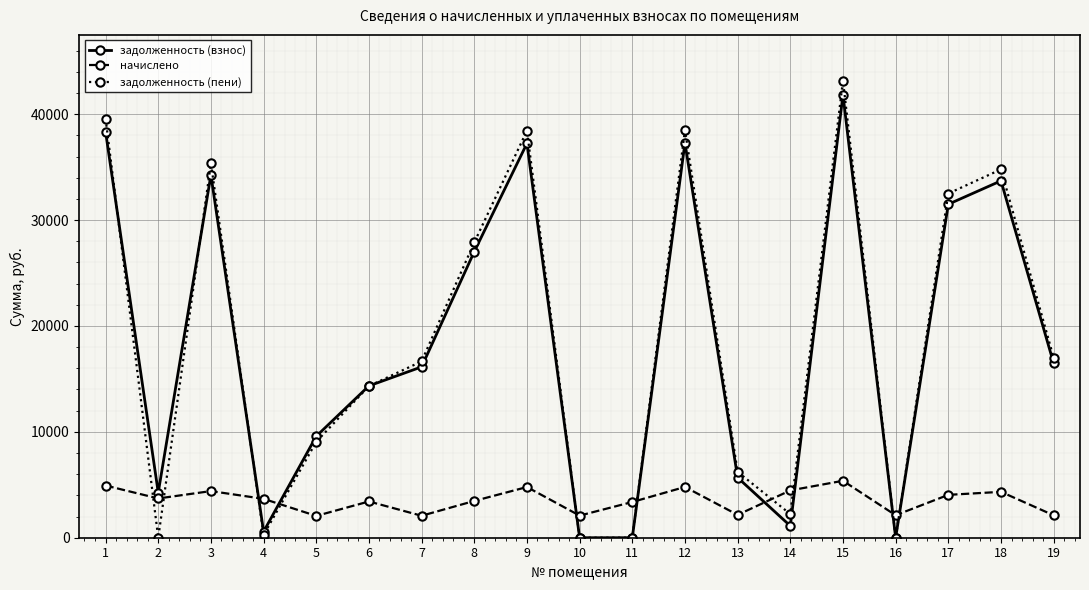

True or false: начислено has more than 0 interior local peaks.

True